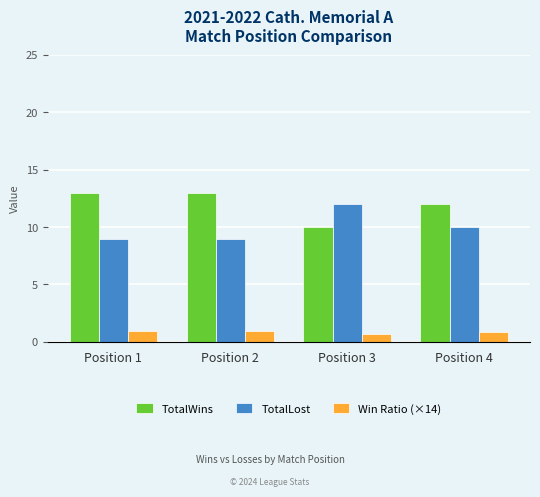

What is the difference between the Win Ratio (×14) values at Position 1 and Position 3?

0.2